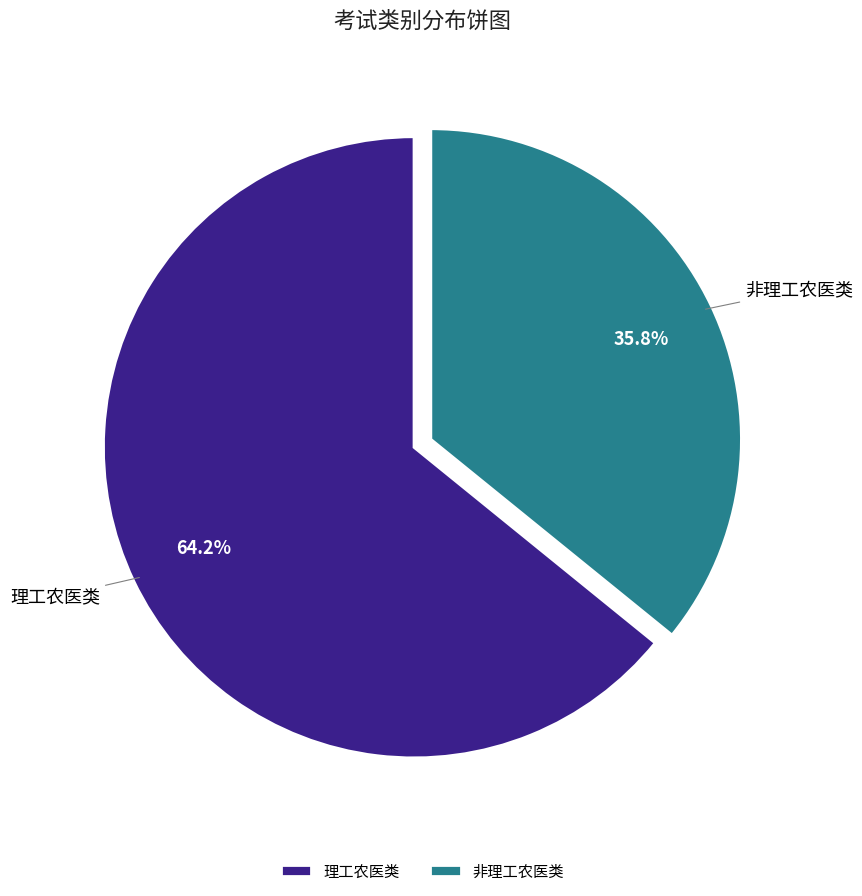

Which slice is the smallest?

非理工农医类